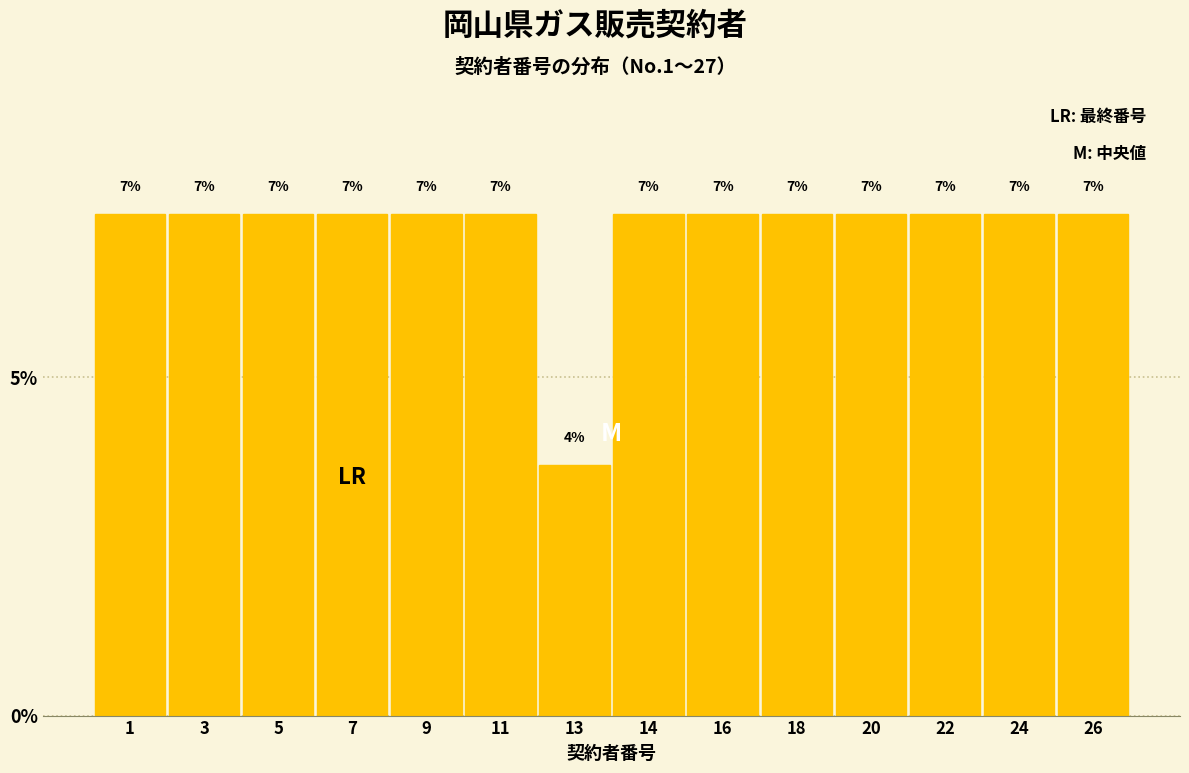

How many bars are there in total?

14